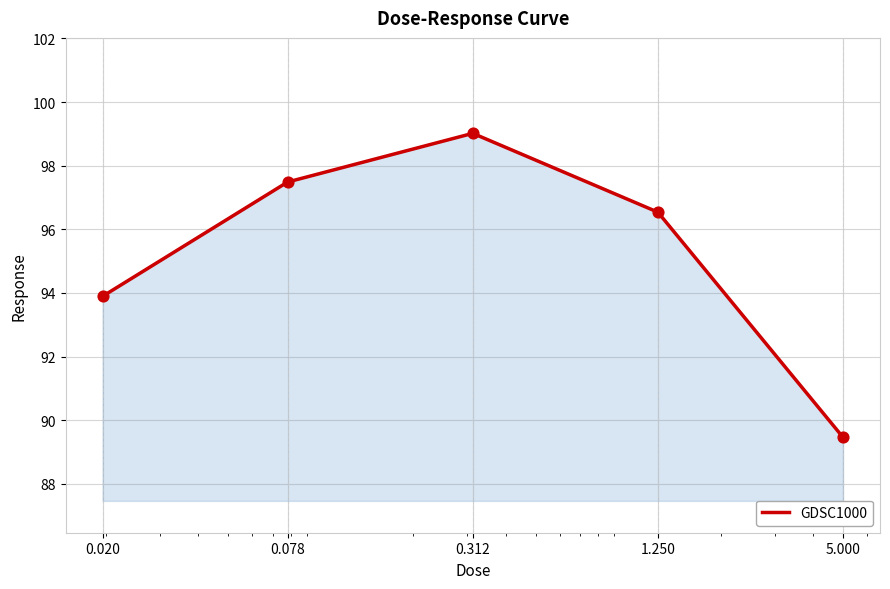

What is the difference between the maximum and minimum values?

9.6